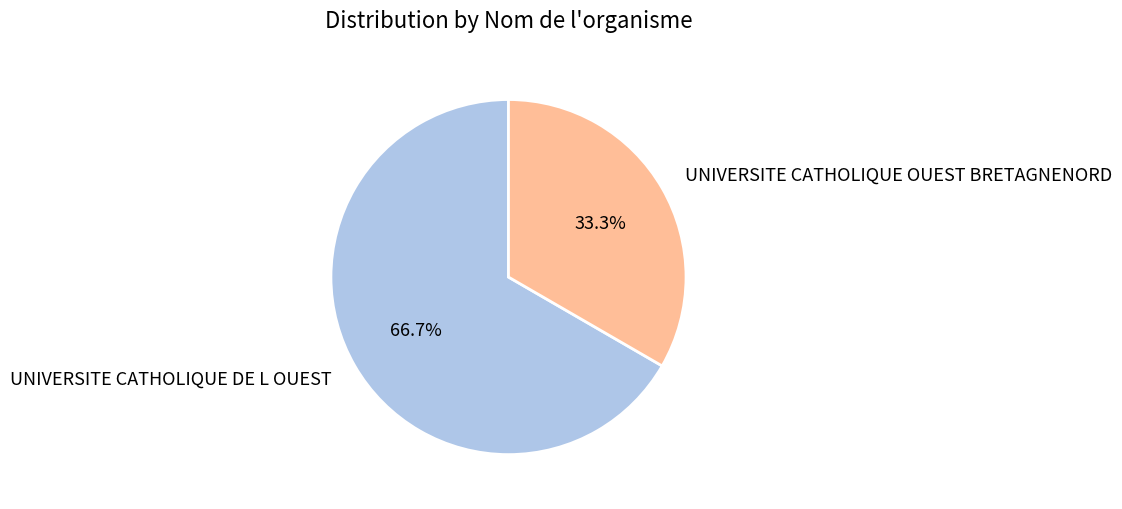

Which slice is the smallest?

UNIVERSITE CATHOLIQUE OUEST BRETAGNENORD